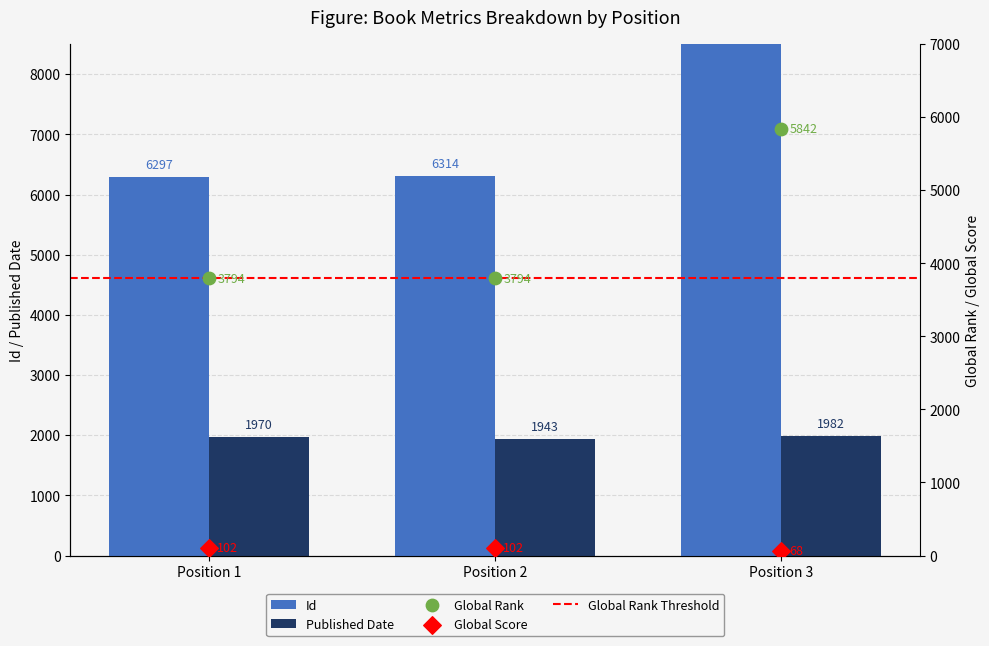

Which series reaches the minimum Y coordinate?

Global Score